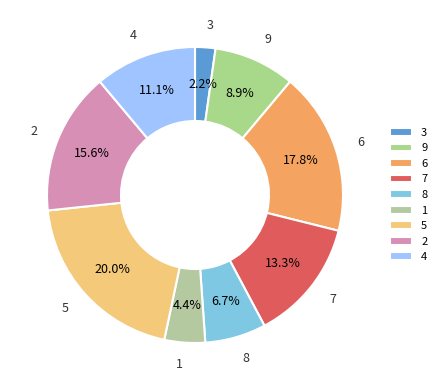

Combined, do 8 and 6 account for over 50%?

No